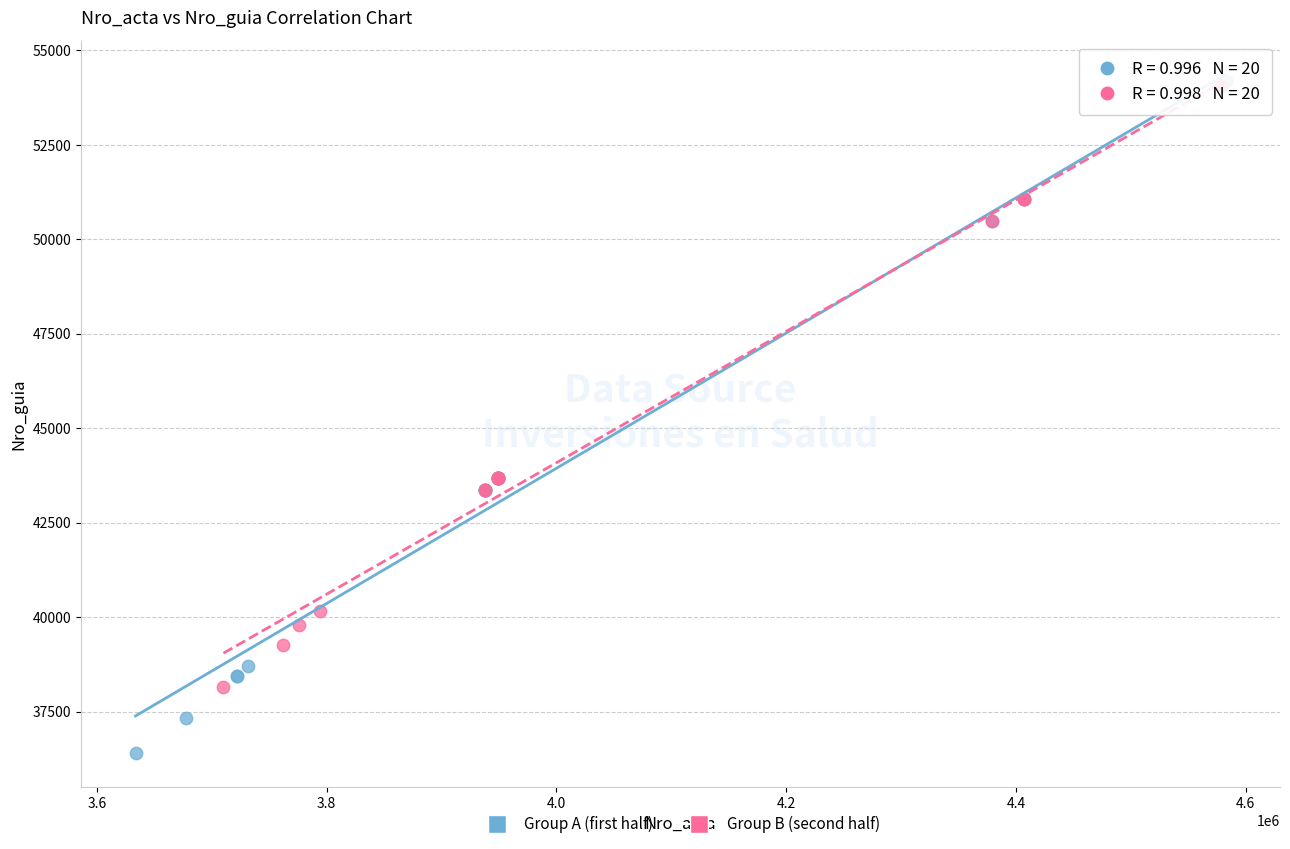

Which series reaches the minimum Y coordinate?

Group A (first half)